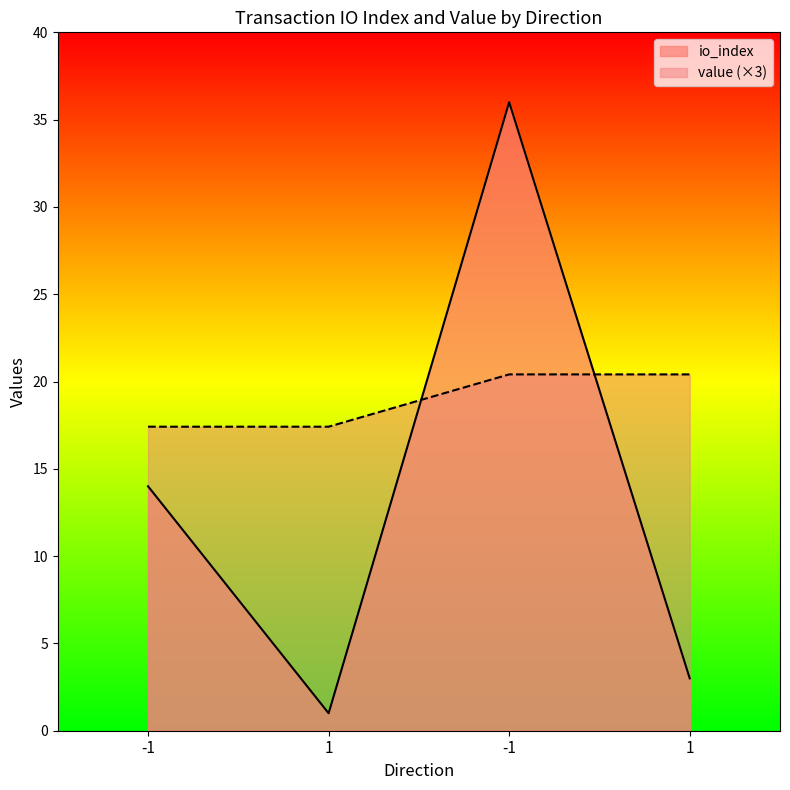

Reading left to right, what are all the values shown in this chart?

io_index: 14.0	1.0	36.0	3.0
value: 17.4	17.4	20.4	20.4